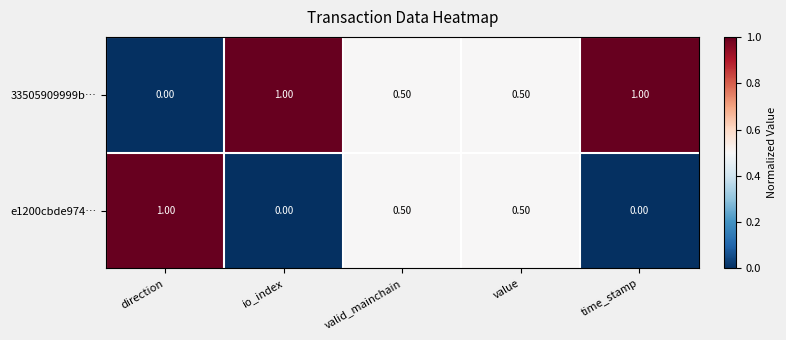

At how many categories does at least one series exceed 0?

5